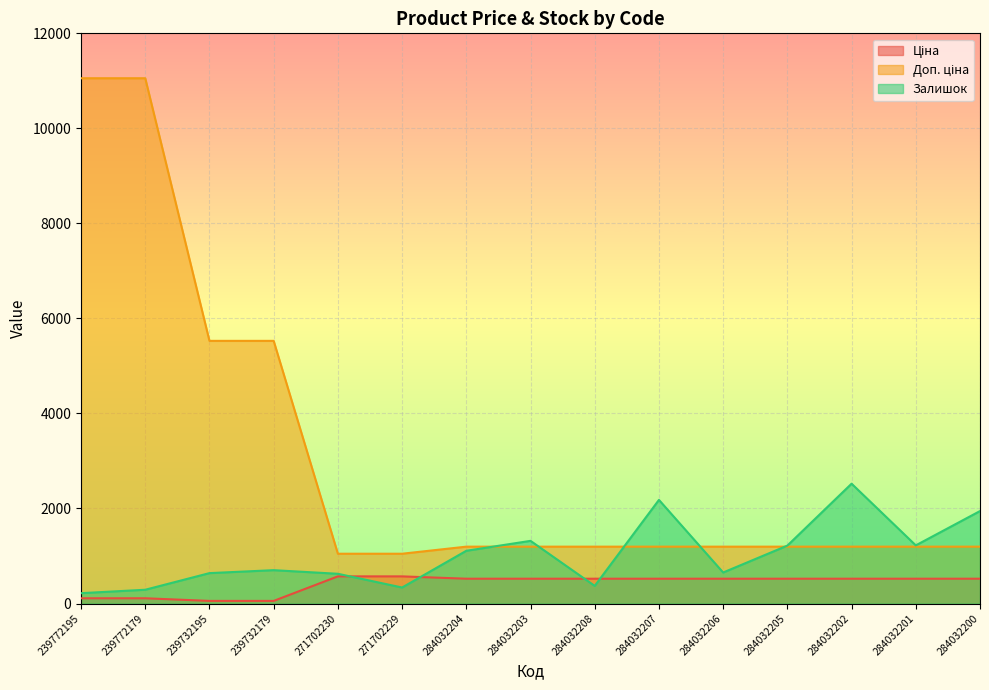

At which category is the sum across all series the highest?

239772179